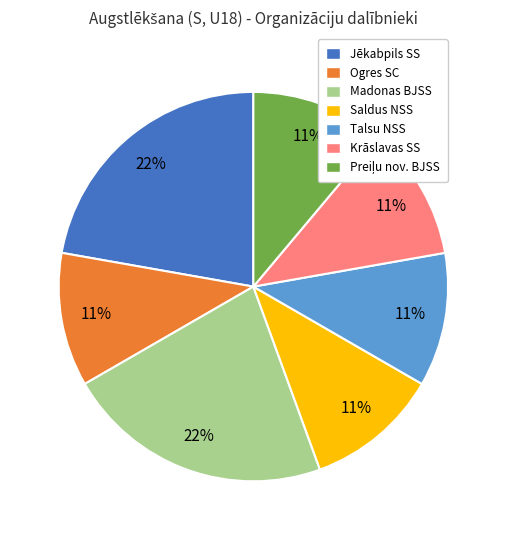

Does any single category account for the majority?

No